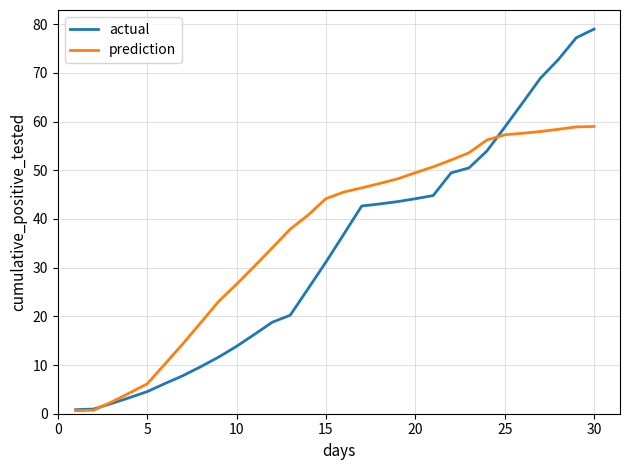

What is the greatest value displayed?

79.0